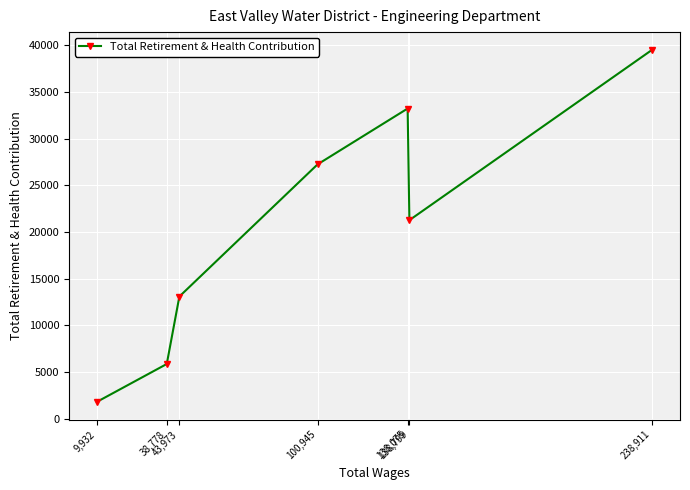

Rank the categories by value from lowest to highest.

9,932, 38,778, 43,973, 138,799, 100,945, 138,075, 238,911